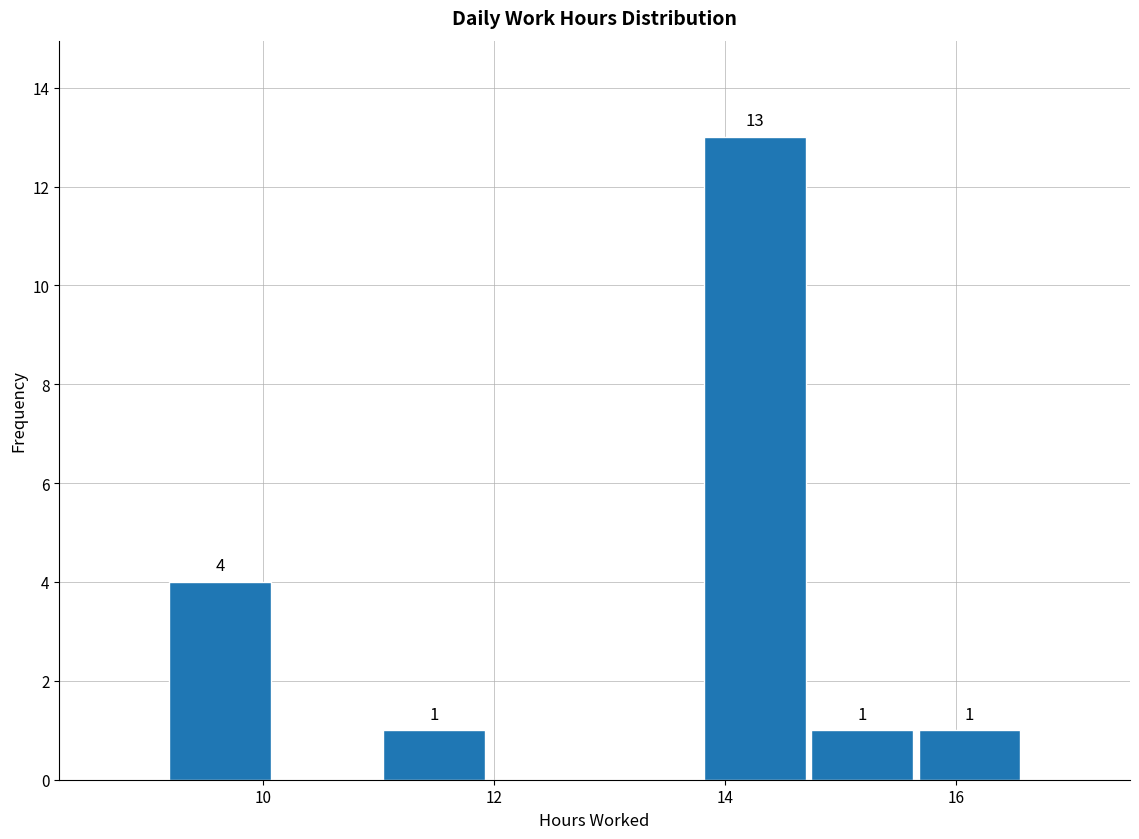

Over which range of the x-axis is the bar tallest?

13.8 to 14.8